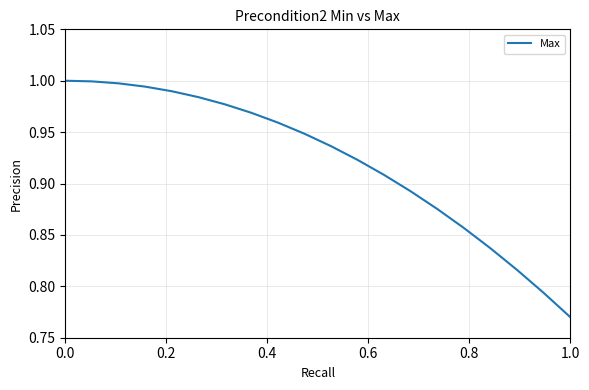

How many lines are shown in the chart?

1